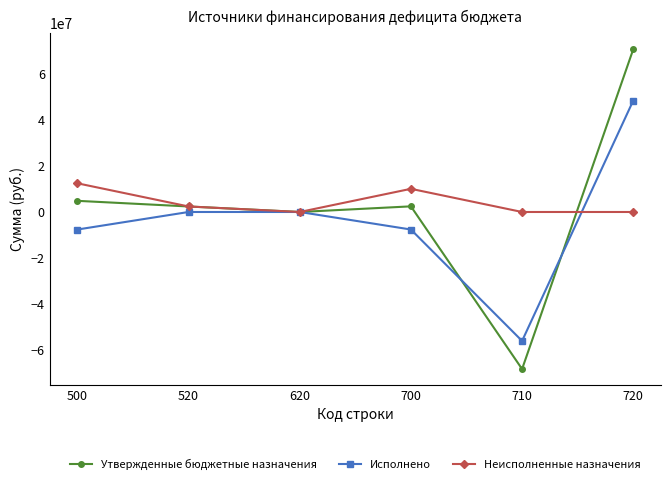

The value of Утвержденные бюджетные назначения at 620 is -60887870.3. True or false?

False